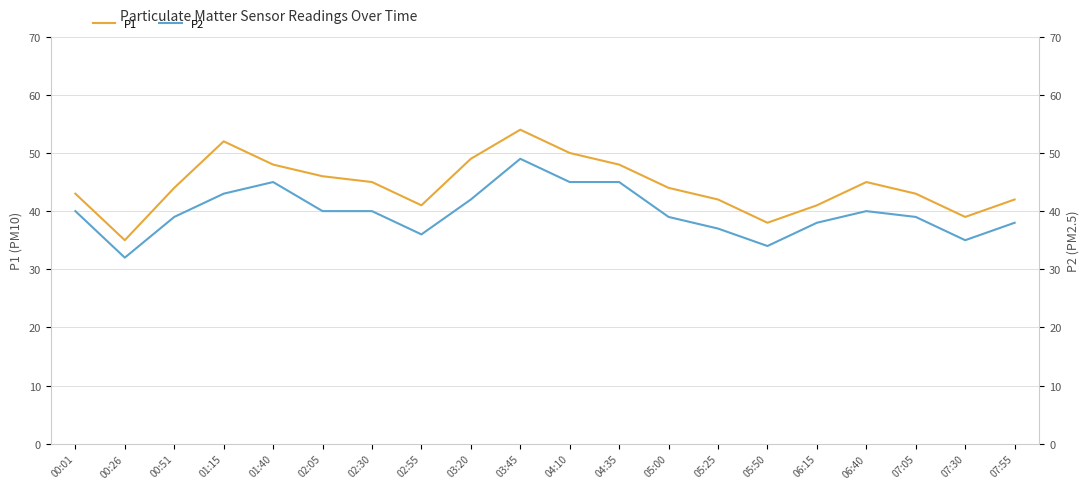

What is the approximate value of P1 at 00:01, to the nearest 5?

45